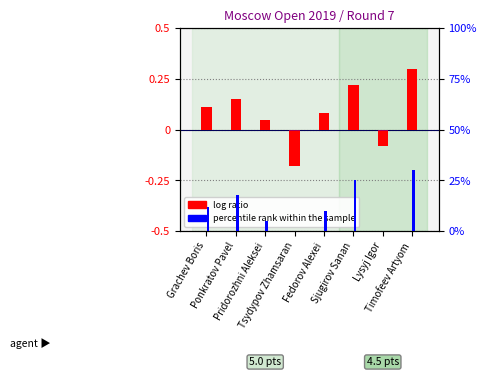

Rank the series by their maximum value, from highest to lowest.

percentile rank within the sample, log ratio